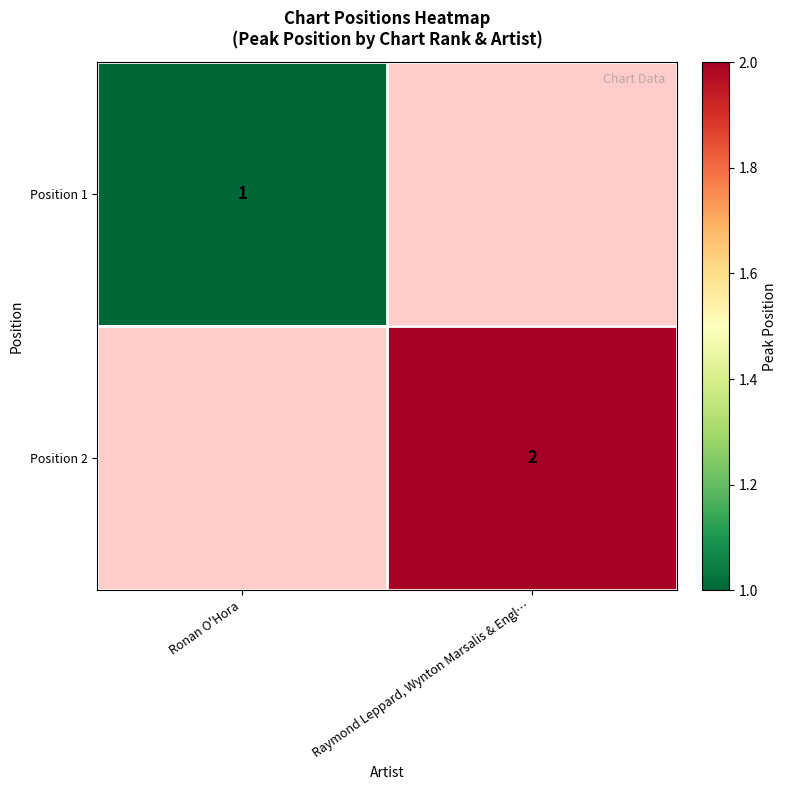

What is the minimum value shown in the chart?

1.0